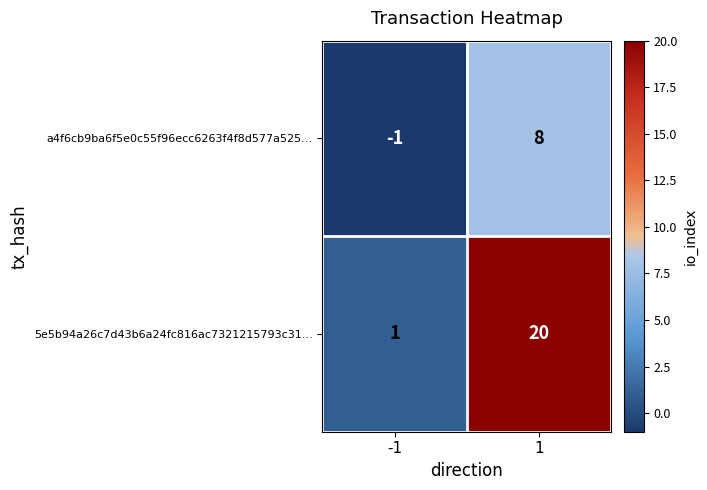

Reading left to right, extract all data points from this chart.

a4f6cb9ba6f5e0c55f96ecc6263f4f8d577a525…: -1=-1	1=8
5e5b94a26c7d43b6a24fc816ac7321215793c31…: -1=1	1=20